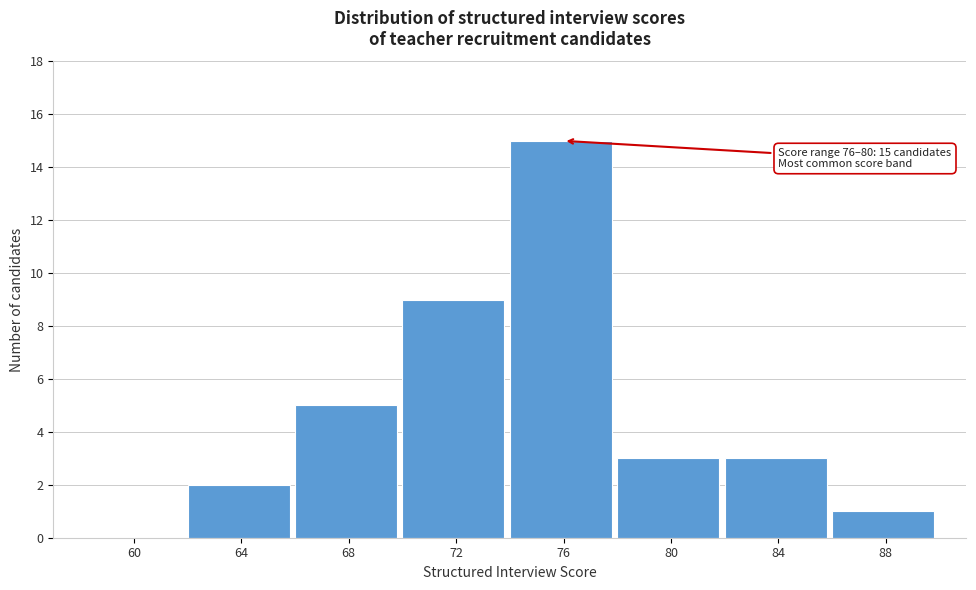

Reading left to right, transcribe all the data shown in this chart.

60=0	64=2	68=5	72=9	76=15	80=3	84=3	88=1